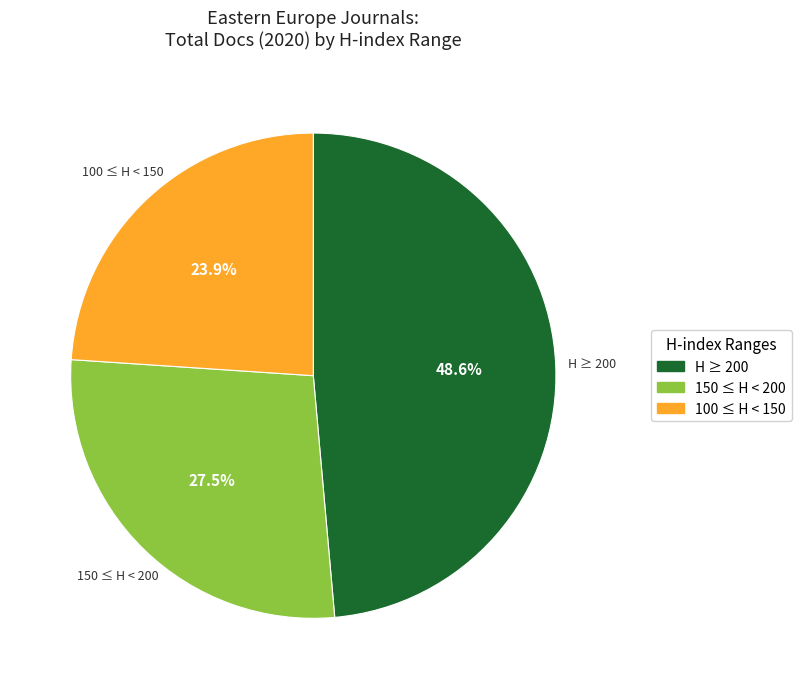

What is the smallest slice in the pie chart?

100 ≤ H < 150